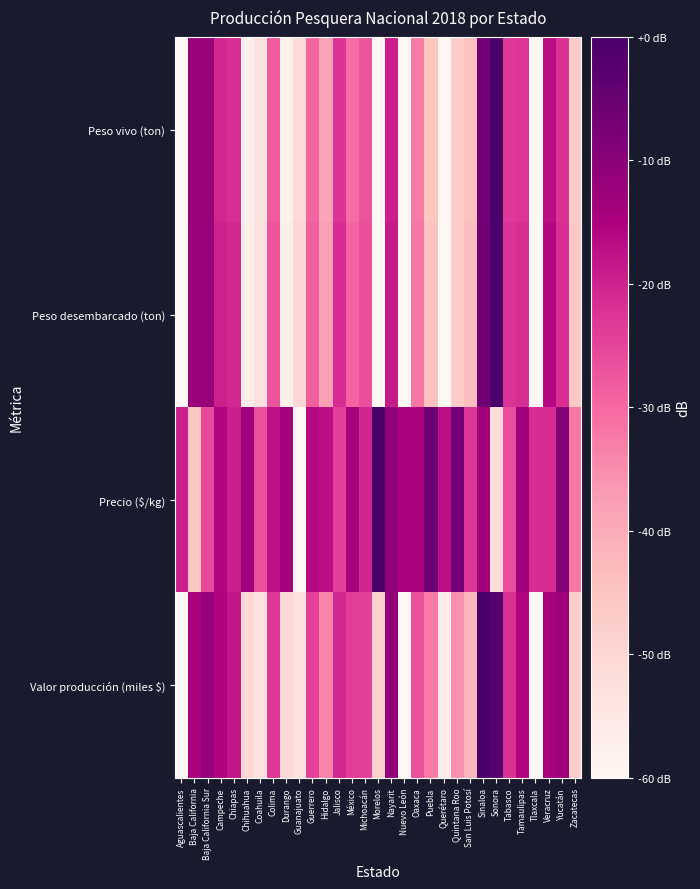

Rank the series by their maximum value, from highest to lowest.

Peso vivo (ton), Peso desembarcado (ton), Precio ($/kg), Valor producción (miles $)